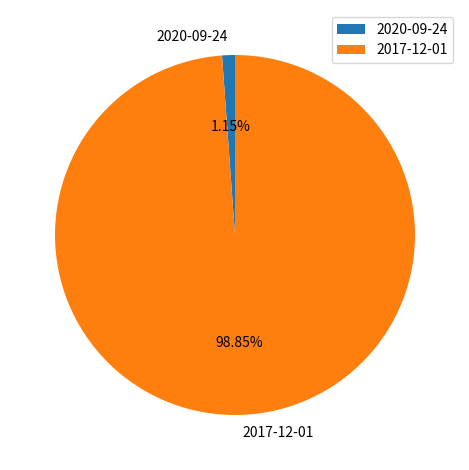

Do 2017-12-01 and 2020-09-24 together represent more than half of the pie?

Yes